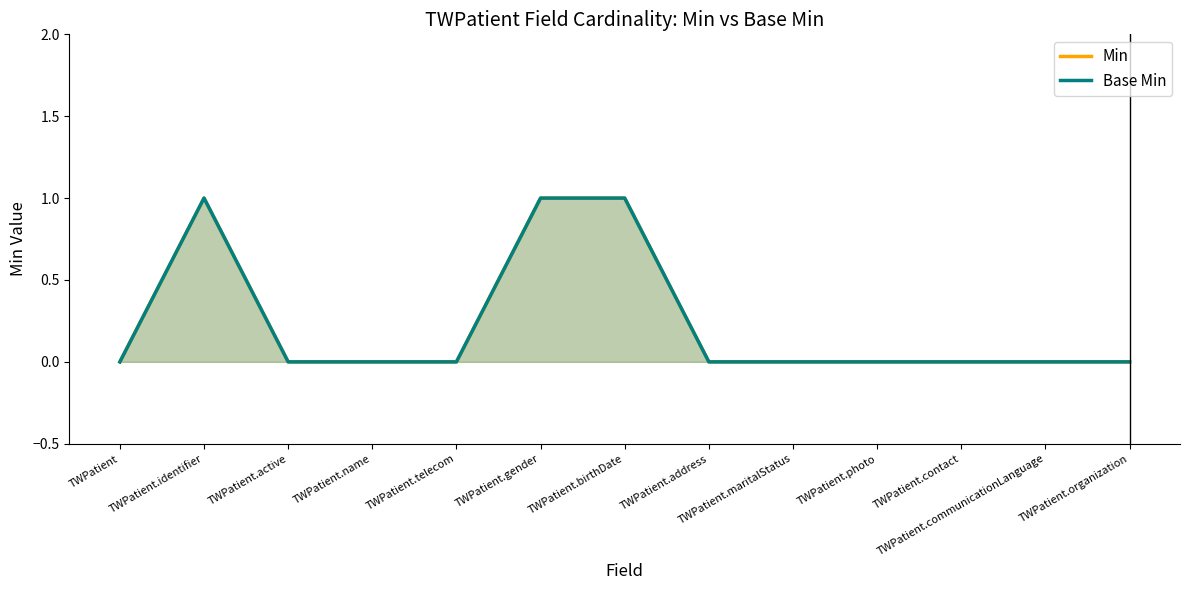

What position from the left is TWPatient.address?

8